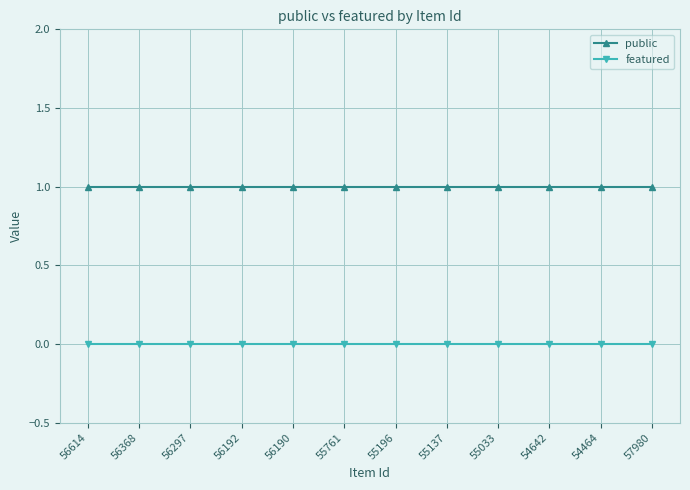

List the series in order of their peak value, highest first.

public, featured